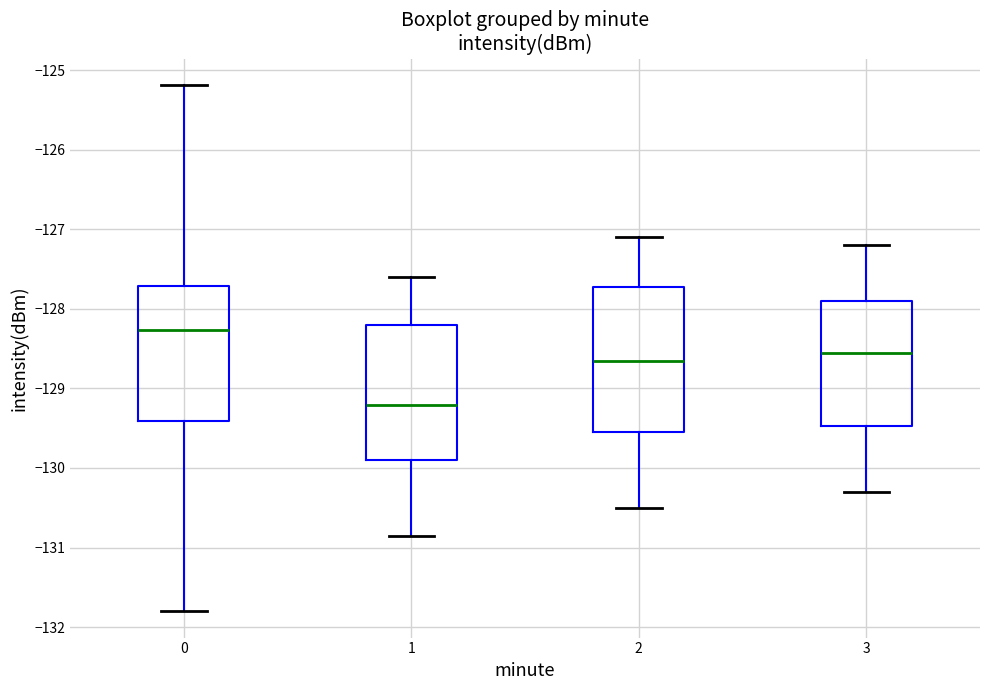

Where does the median line of the box at x = 2 sit on the y-axis? The values are not printed on the chart, so give them approximately, as read against the axis.

-128.6